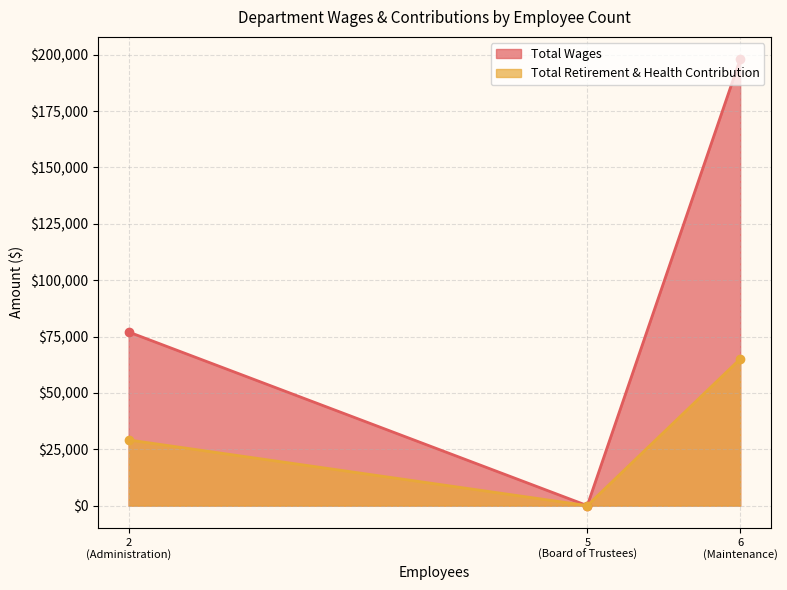

What is the difference between the highest and lowest values at Maintenance?

132962